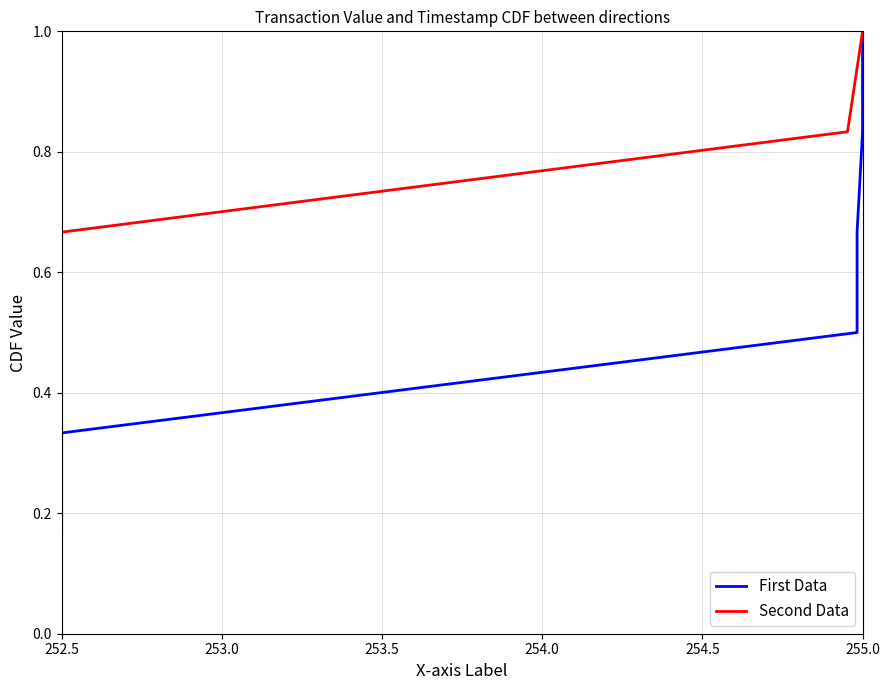

What is the maximum value shown in the chart?

1.0